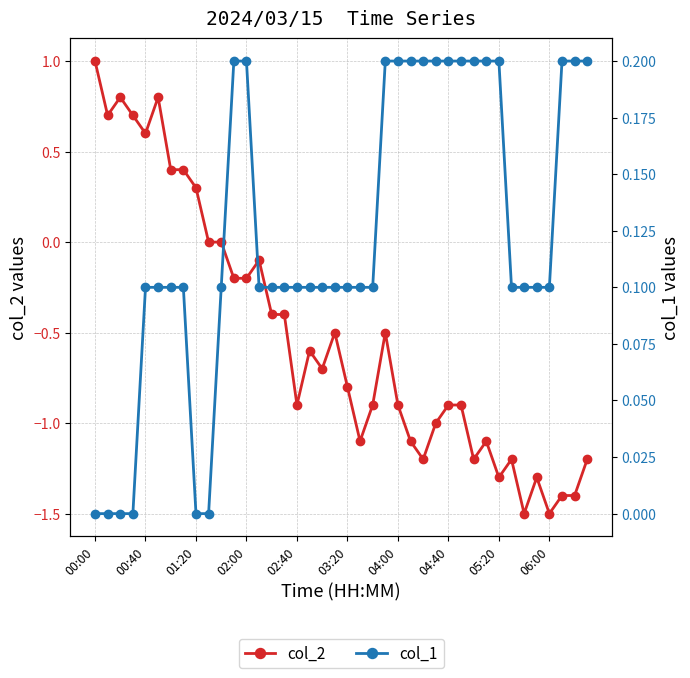

Which series has the largest total across all categories?

col_1